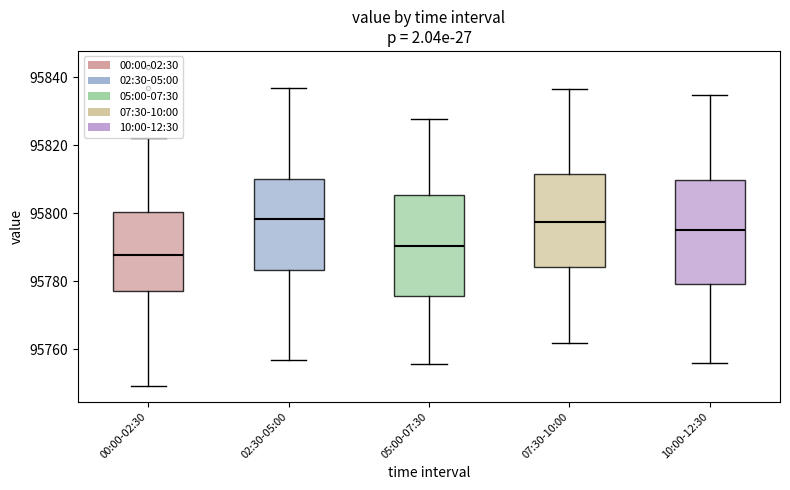

Which box has the lowest median line?

00:00-02:30